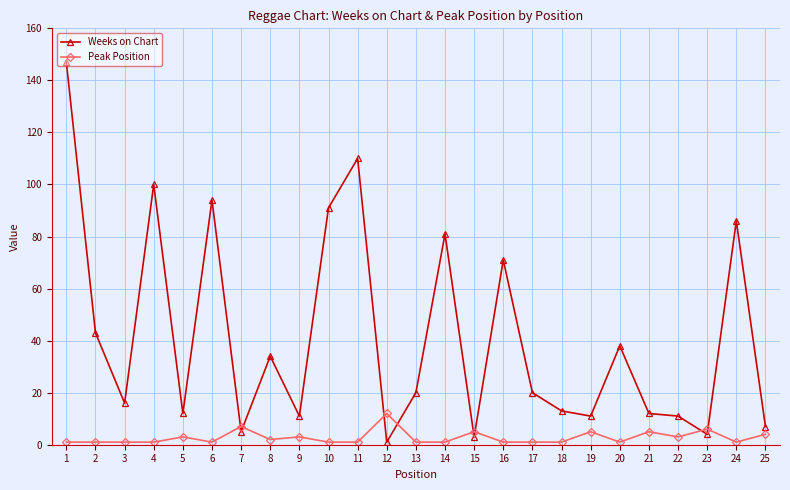

How many lines are shown in the chart?

2